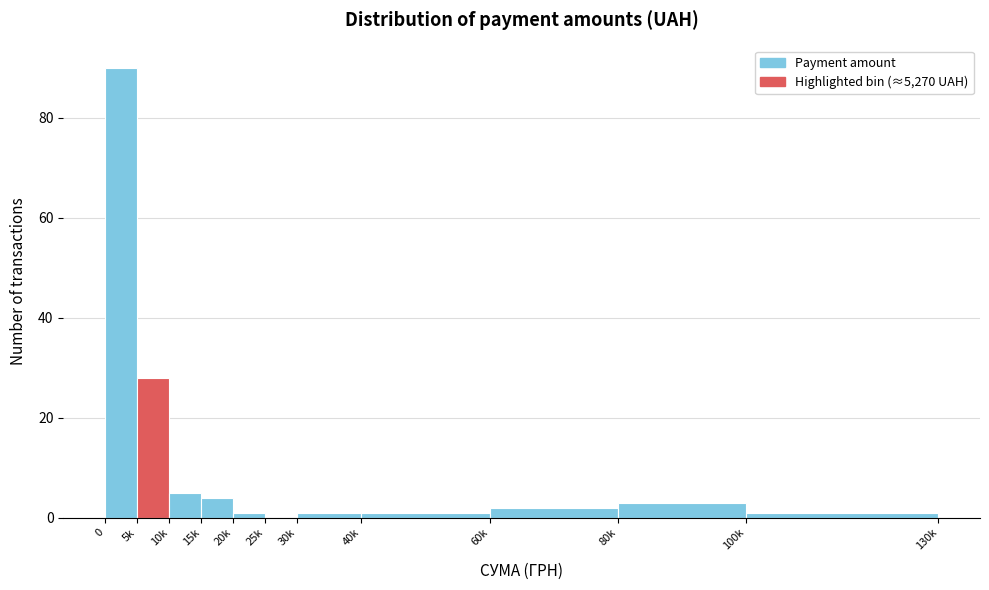

Reading left to right, transcribe all the data shown in this chart.

0=90	5k=28	10k=5	15k=4	20k=1	25k=0	30k=1	40k=1	60k=2	80k=3	100k=1